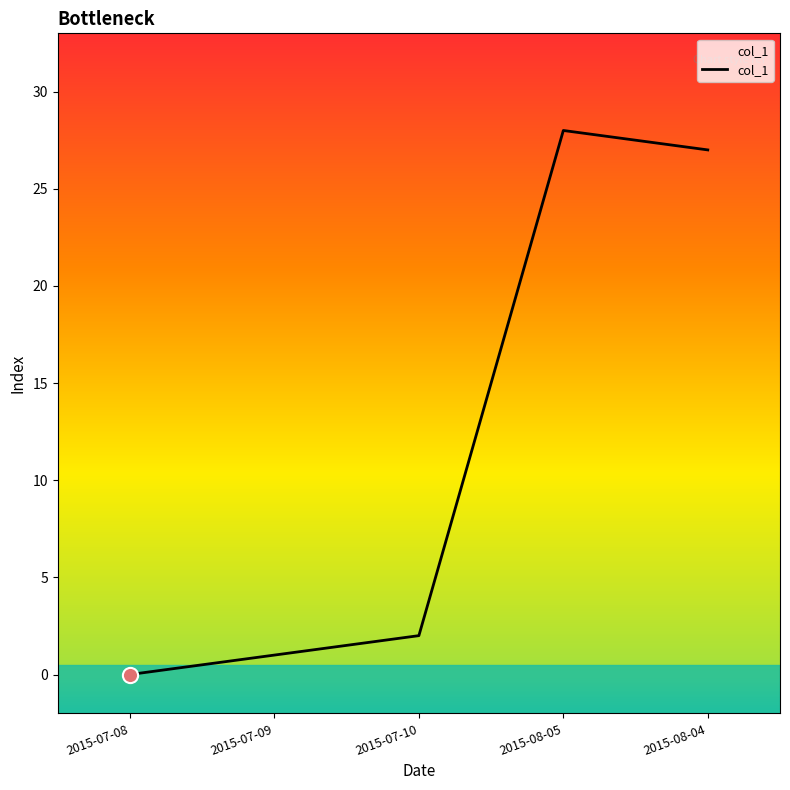

What is the ratio of the value at 2015-08-04 to the value at 2015-07-10?

13.5